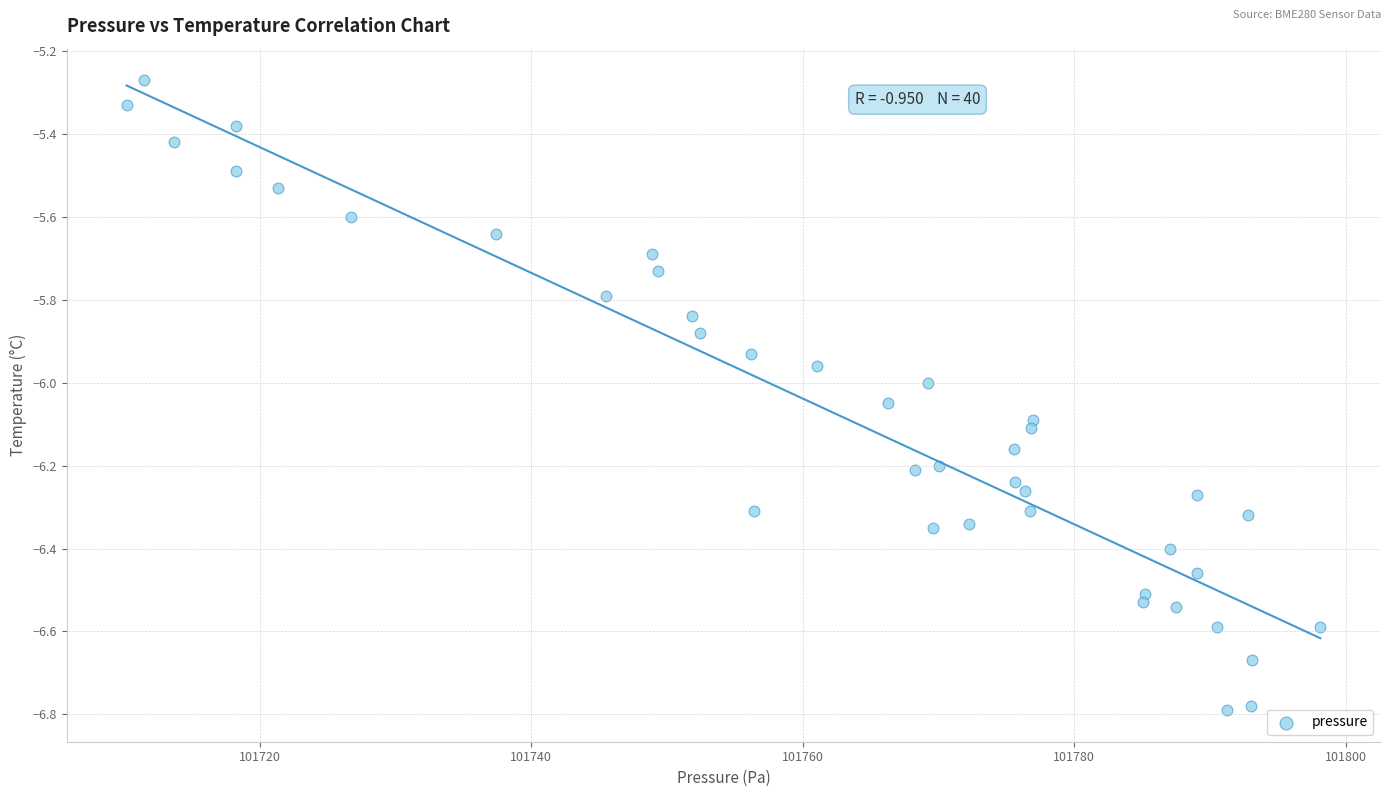

What is the range of Y values (max minus min)?

1.5